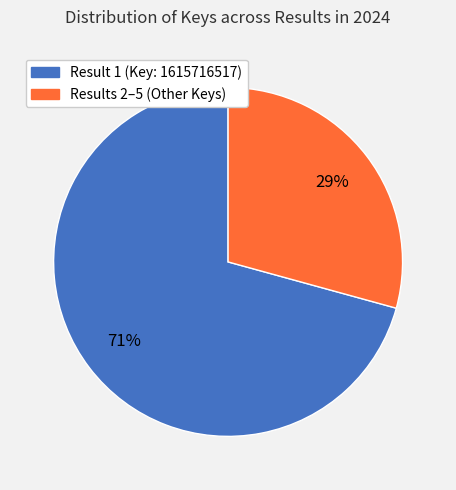

How many segments does this pie chart have?

2